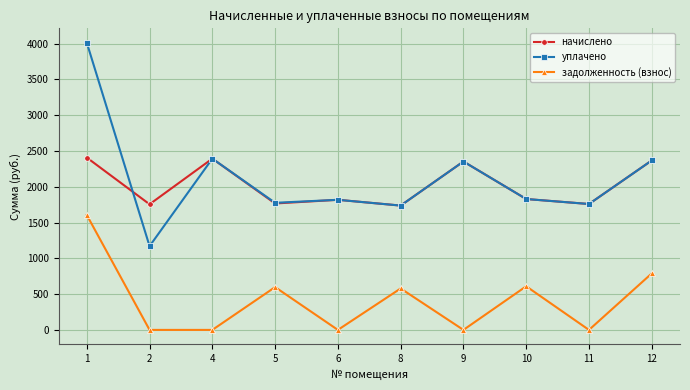

What is the difference between the maximum and minimum values in the задолженность (взнос) series?

1605.7